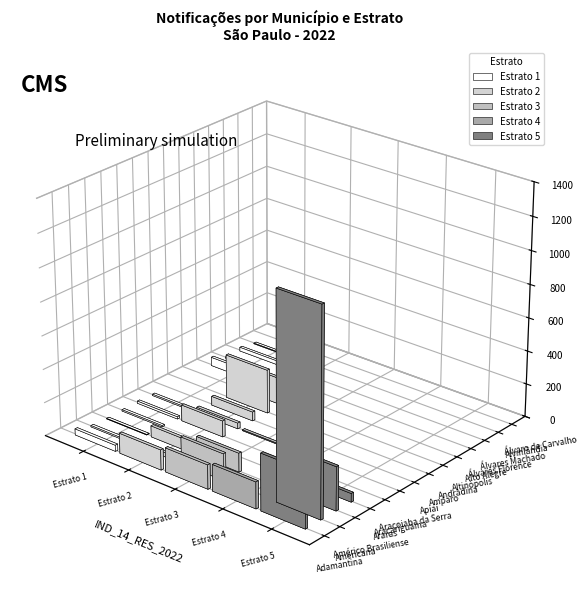

What is the difference between the maximum and minimum values in the Estrato 4 series?

159